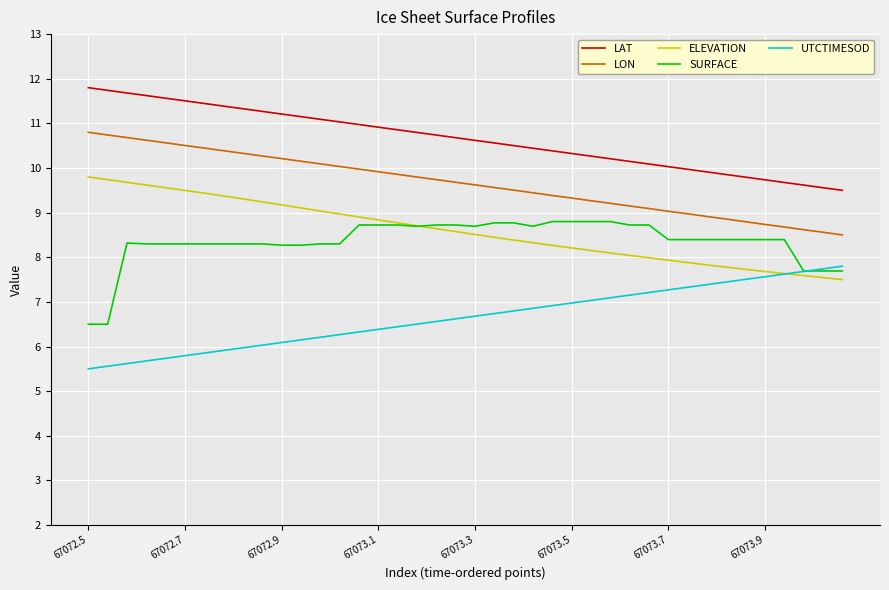

Which series has the largest total across all categories?

LAT